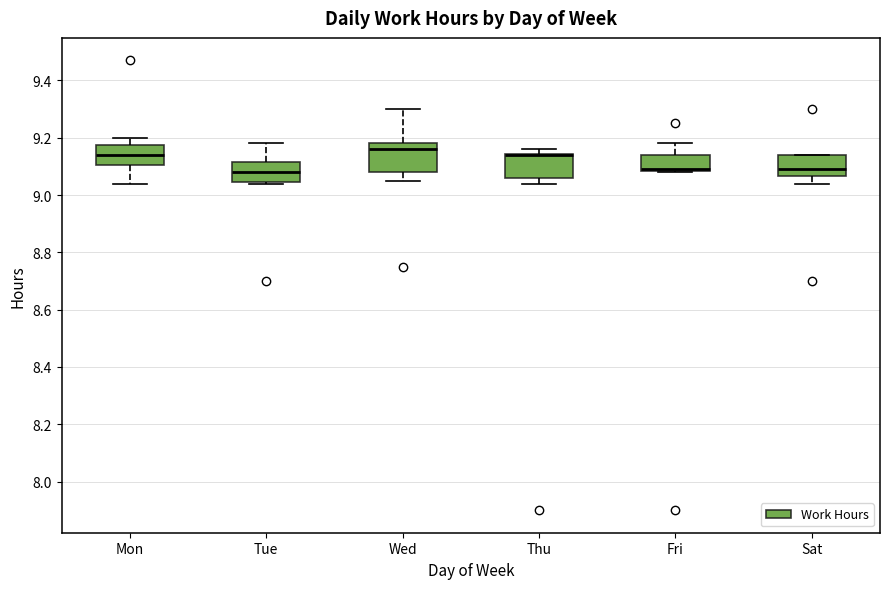

Where is the upper edge of the box for Wed on the y-axis? The values are not printed on the chart, so give them approximately, as read against the axis.

9.18